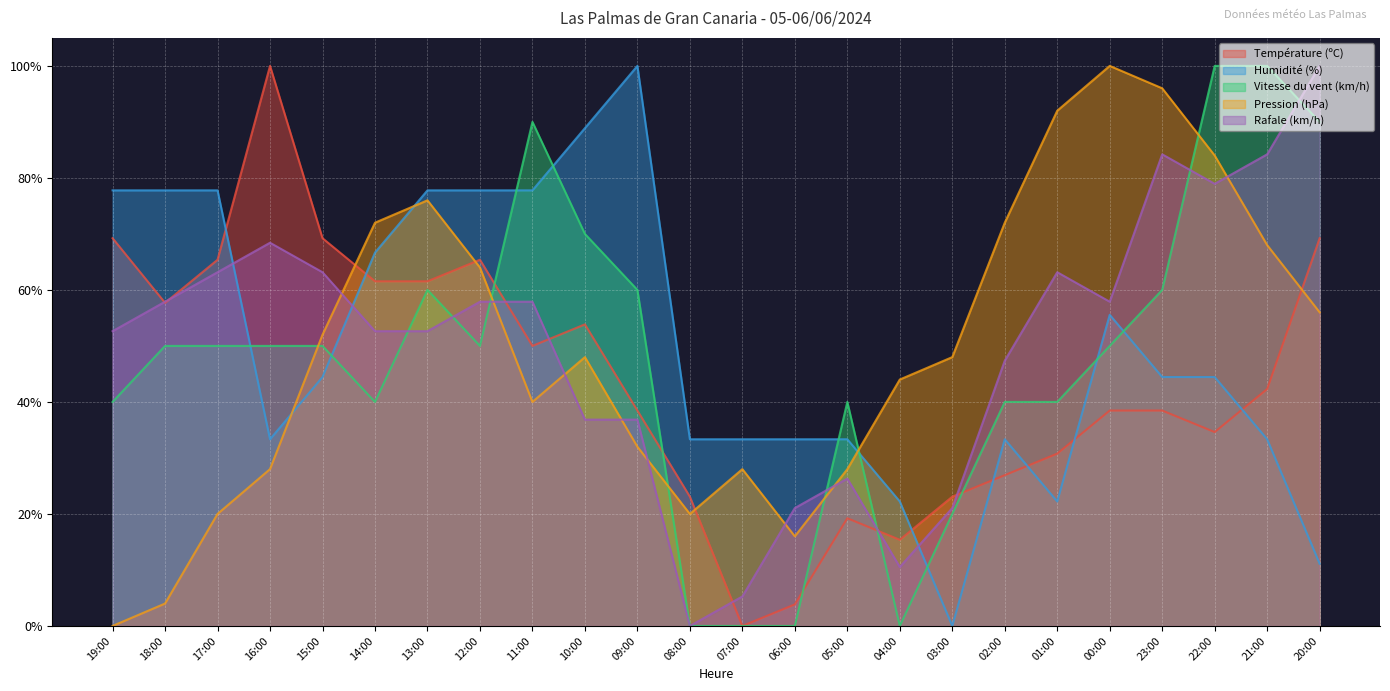

In Humidité (%), how many points are higher than both neighbors (excluding endpoints)?

3